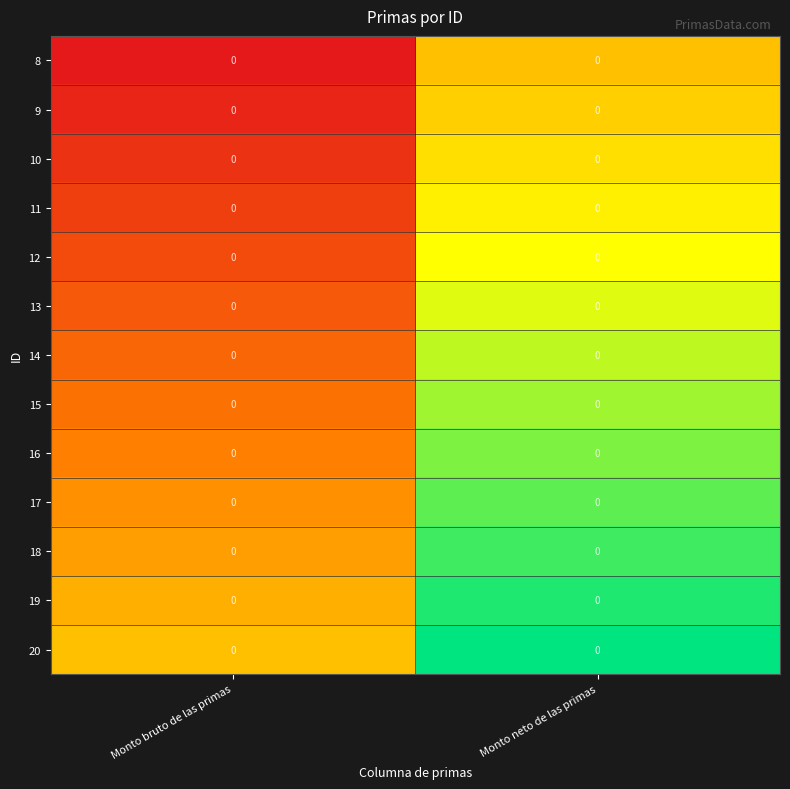

List the series in order of their peak value, highest first.

20, 19, 18, 17, 16, 15, 14, 13, 12, 11, 10, 9, 8